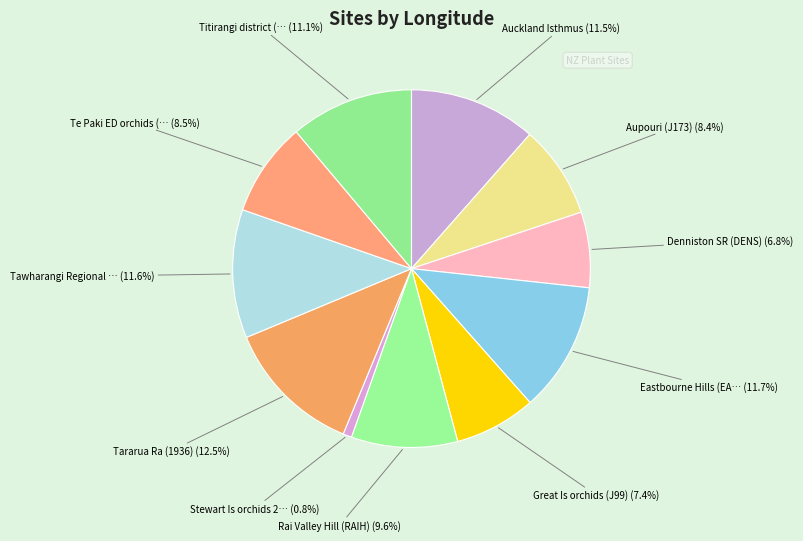

Is there any slice that represents more than half of the pie?

No